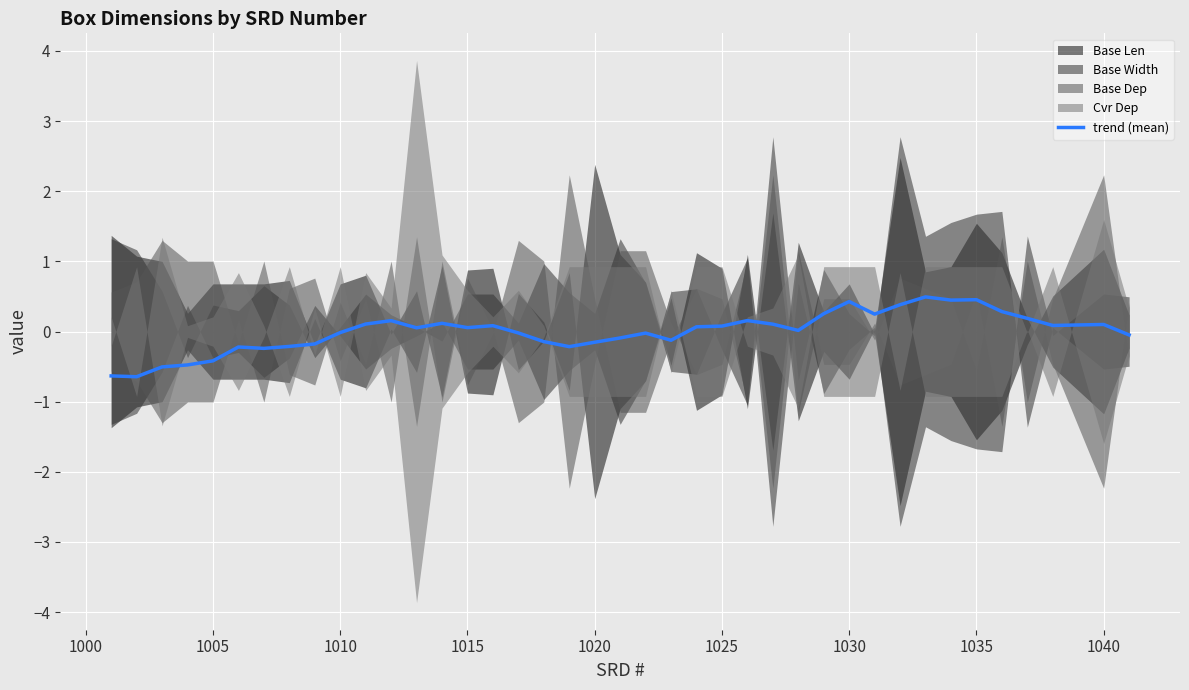

The trend (mean) series shows -0.0 at 1010. True or false?

True